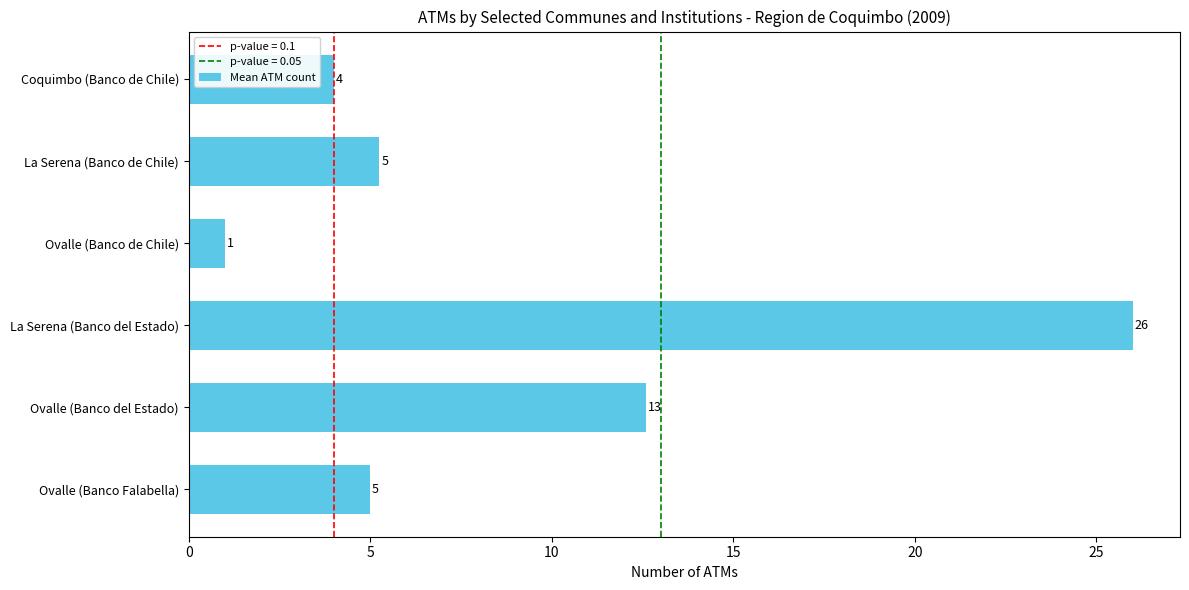

Between Ovalle (Banco de Chile) and La Serena (Banco de Chile), which is larger?

La Serena (Banco de Chile)